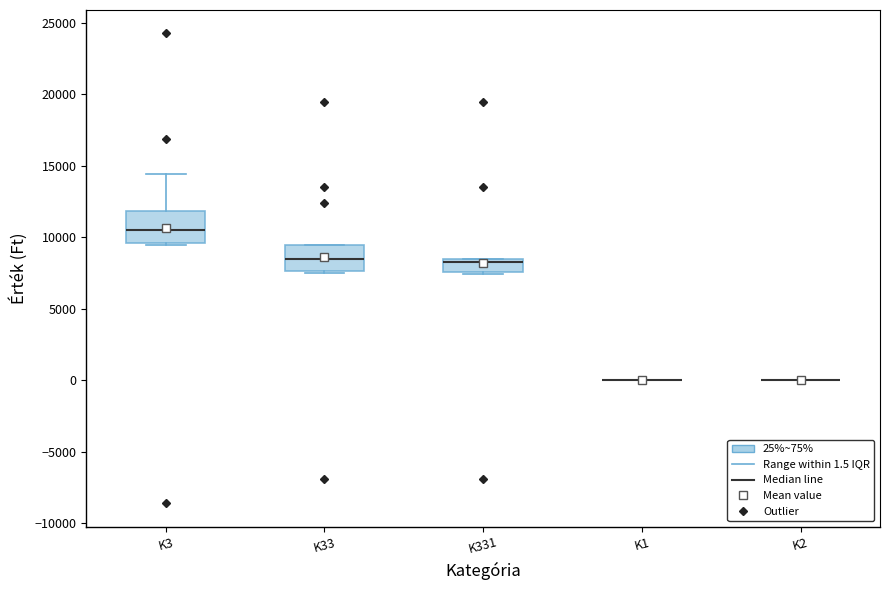

Reading left to right, read every box against the y-axis: the position of its median line, the range the box covers, and the ends of its whiskers. The values are not printed on the chart, so give them approximately, as read against the axis.

K3: median 10500, box 9500 to 12000, whiskers 9500 to 14500
K33: median 8500, box 7500 to 9500, whiskers 7500 (just below the box's lower edge) to 9500
K331: median 8500 (just below the box's upper edge), box 7500 to 8500, whiskers 7500 (just below the box's lower edge) to 8500
K1: box collapsed to a line at 0, whiskers 0 to 0
K2: box collapsed to a line at 0, whiskers 0 to 0